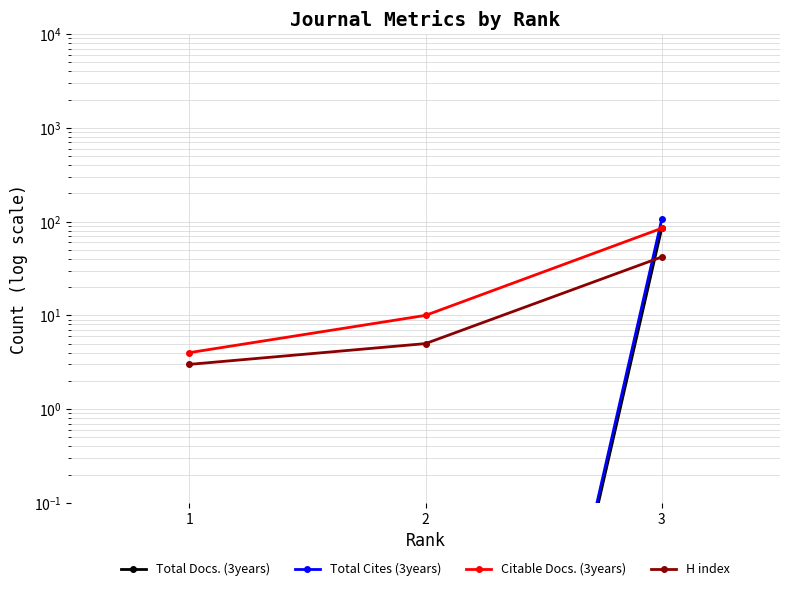

At 3, list the series in order from smallest to largest.

H index, Citable Docs. (3years), Total Docs. (3years), Total Cites (3years)